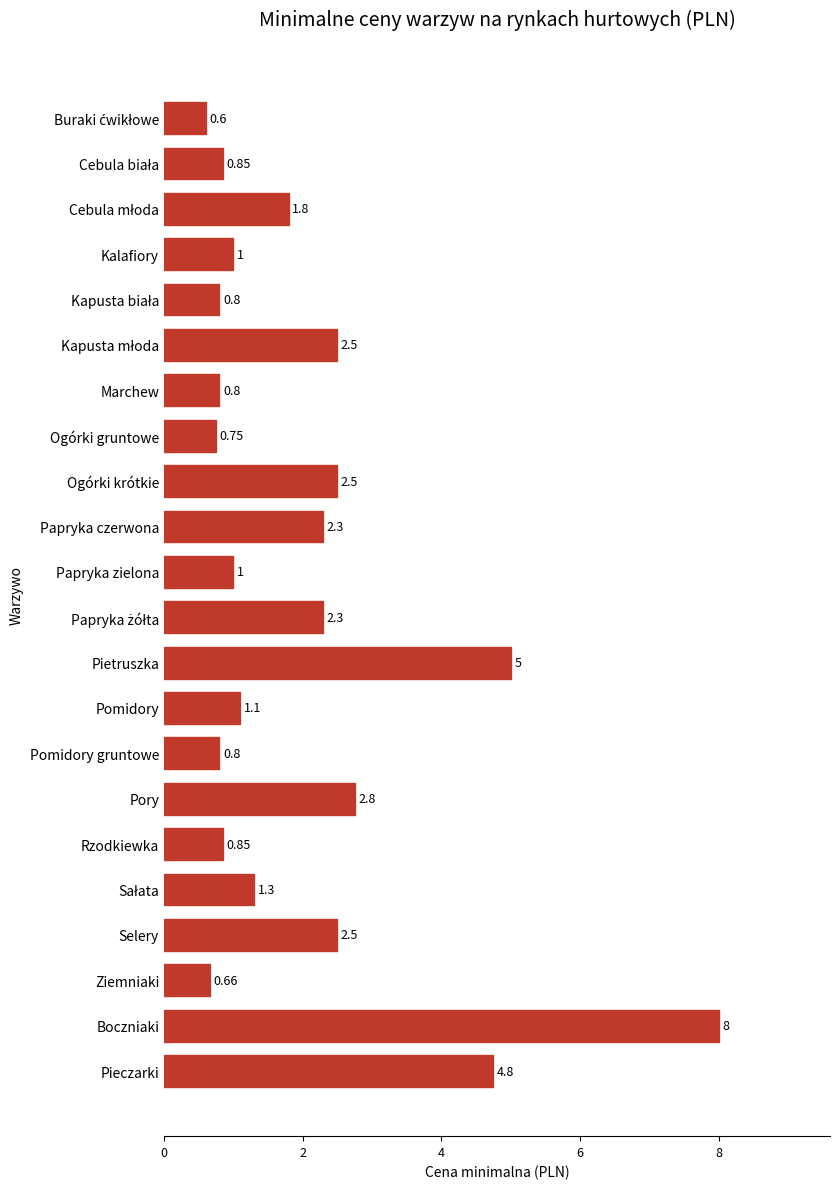

At which category does the chart reach its peak across all series?

Boczniaki